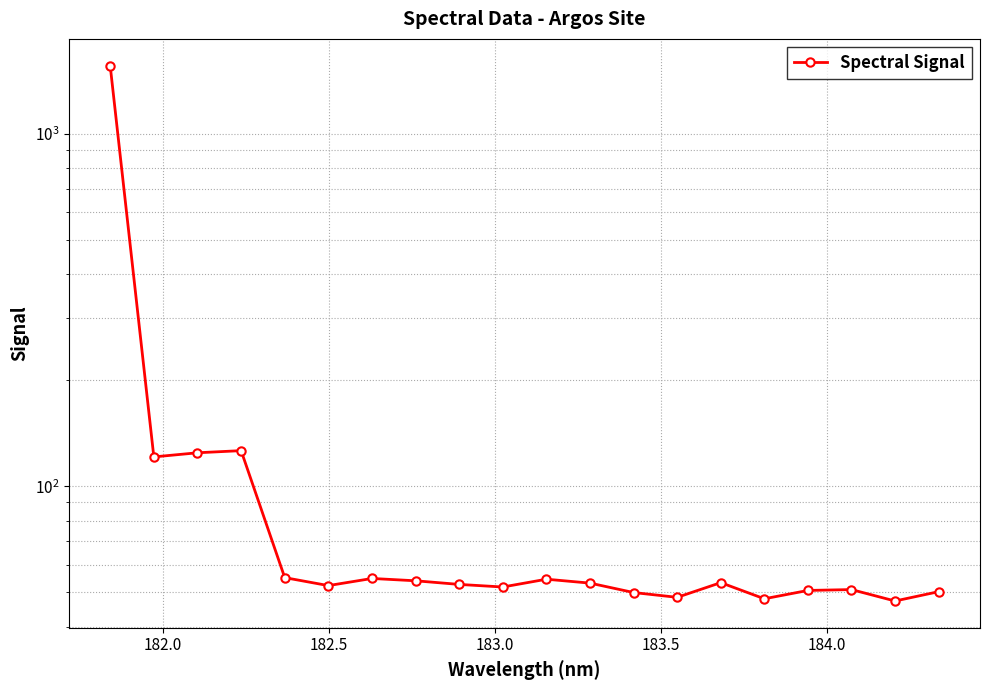

Does the chart display data point markers on the line(s)?

Yes